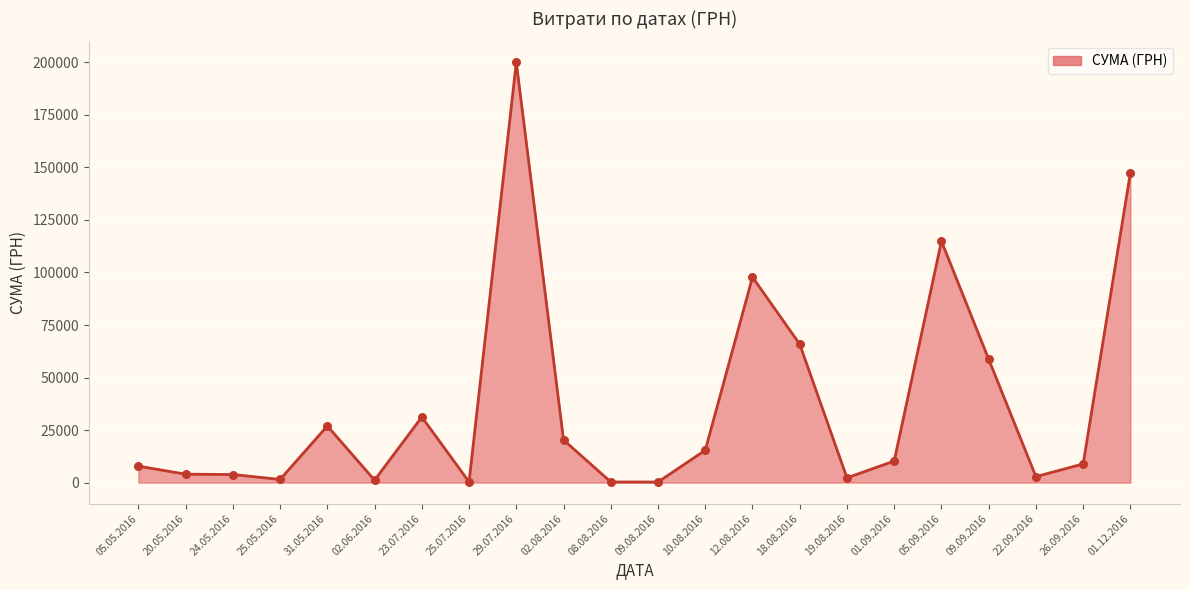

Between 19.08.2016 and 02.08.2016, which is larger?

02.08.2016